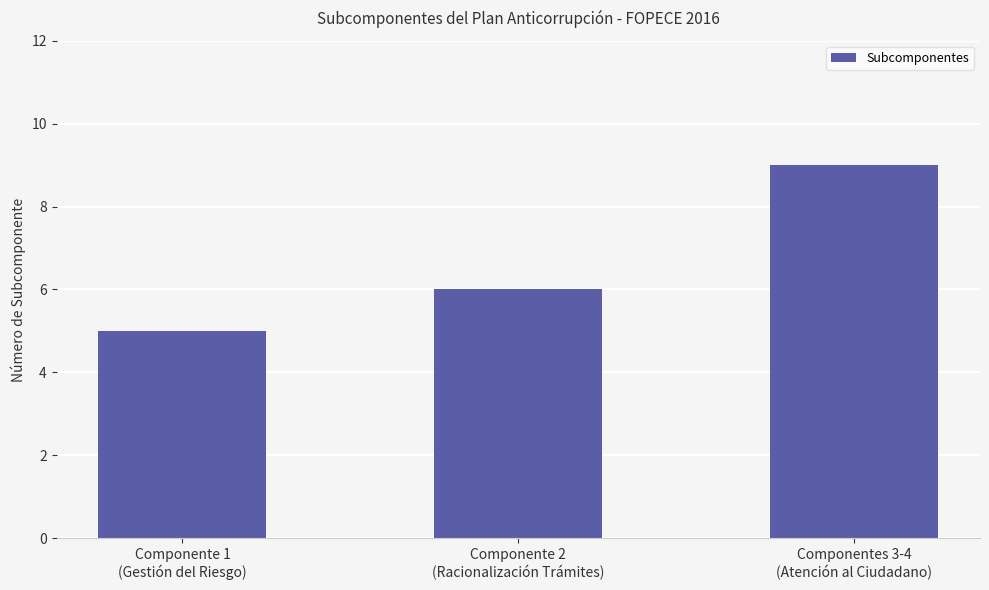

Which category has the highest value across all series?

Componentes 3-4
(Atención al Ciudadano)